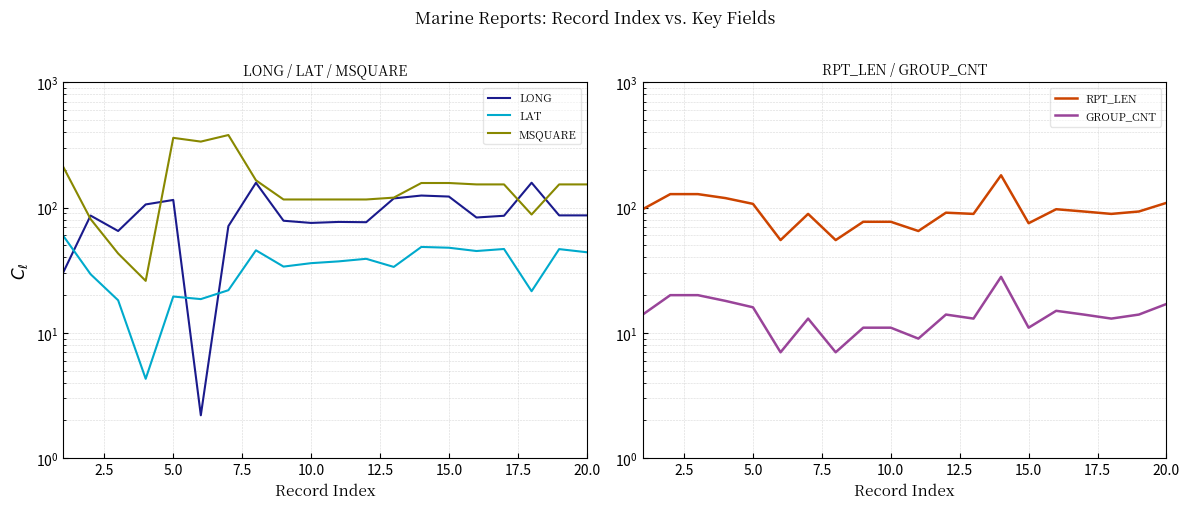

What is the label of the 16th point from the right?

5.0